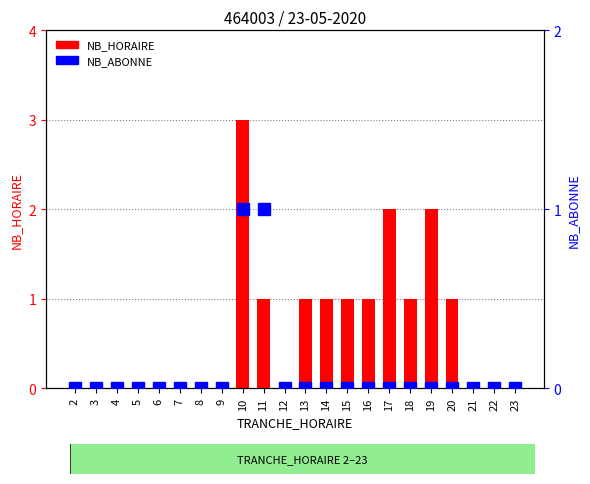

Reading left to right, what are all the values shown in this chart?

NB_HORAIRE: 2=0	3=0	4=0	5=0	6=0	7=0	8=0	9=0	10=3	11=1	12=0	13=1	14=1	15=1	16=1	17=2	18=1	19=2	20=1	21=0	22=0	23=0
NB_ABONNE: 2=0	3=0	4=0	5=0	6=0	7=0	8=0	9=0	10=1	11=1	12=0	13=0	14=0	15=0	16=0	17=0	18=0	19=0	20=0	21=0	22=0	23=0